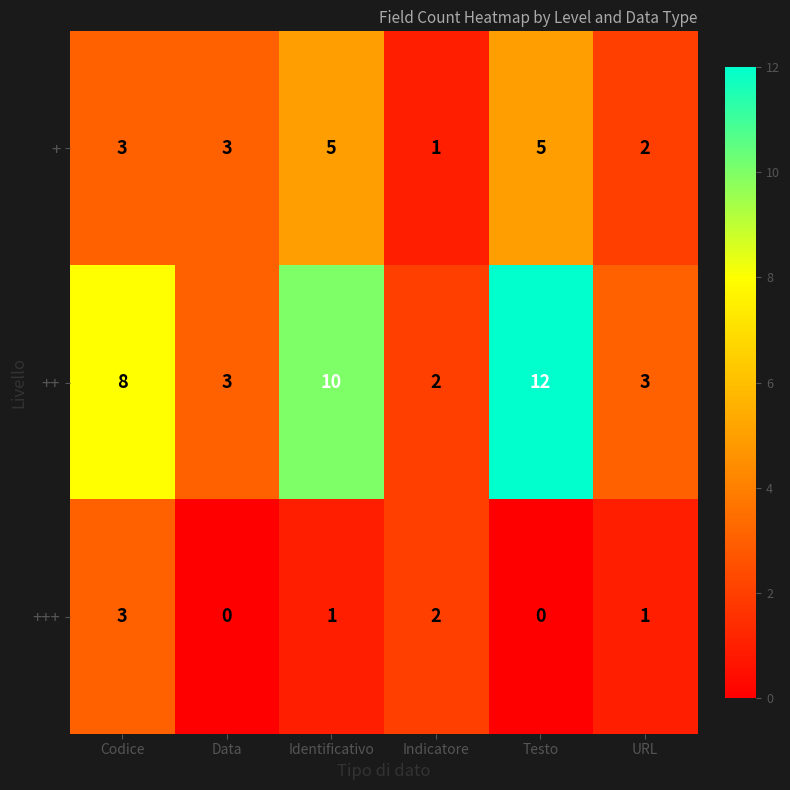

At which category does the chart reach its peak across all series?

Testo